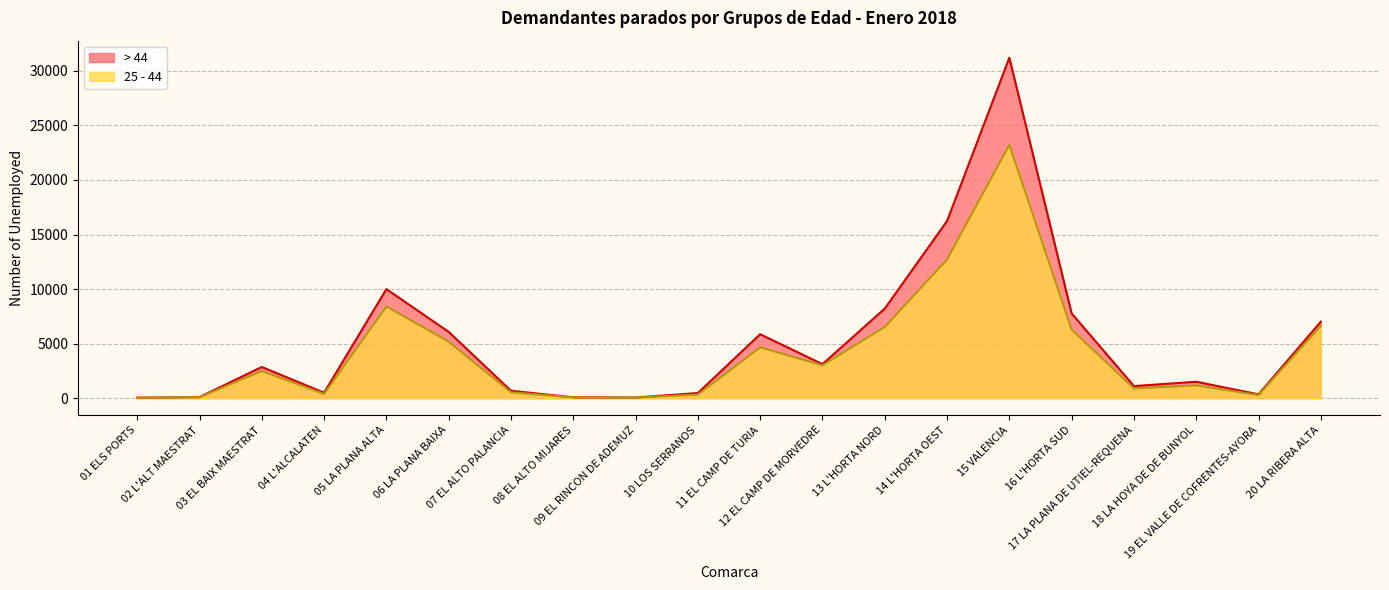

In > 44, how many points are higher than both neighbors (excluding endpoints)?

5